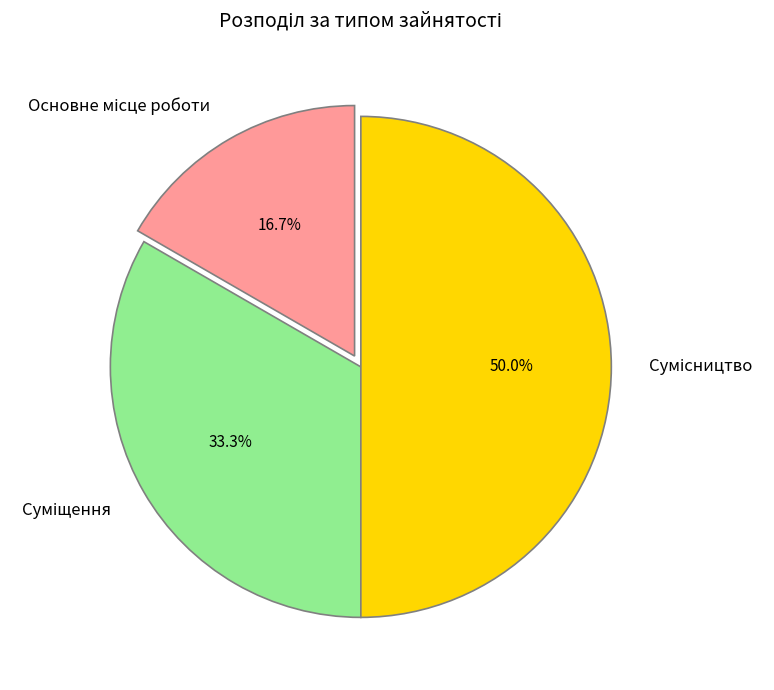

How many segments does this pie chart have?

3